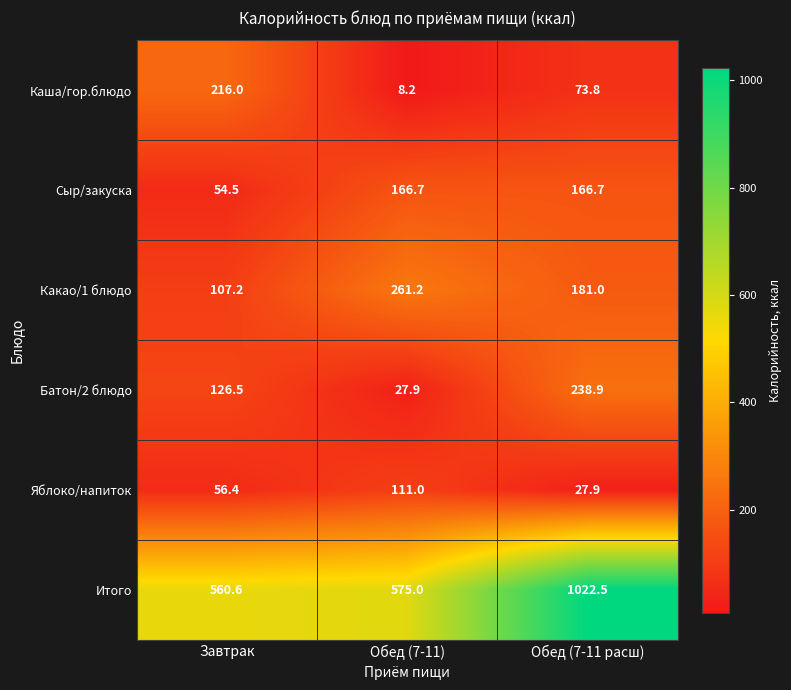

What is the greatest value displayed?

1022.5